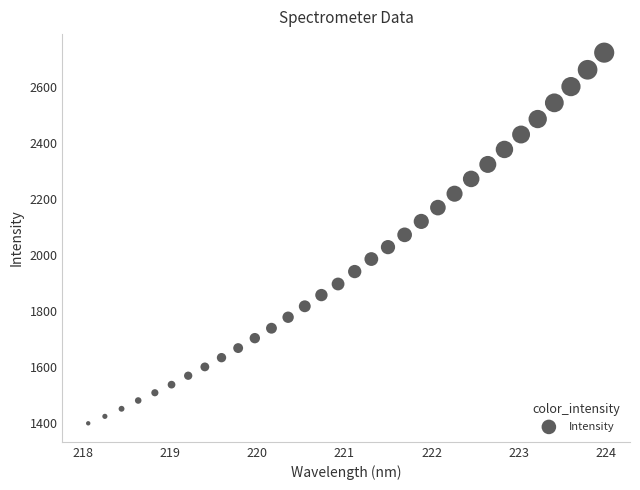

What is the range of Y values (max minus min)?

1323.2